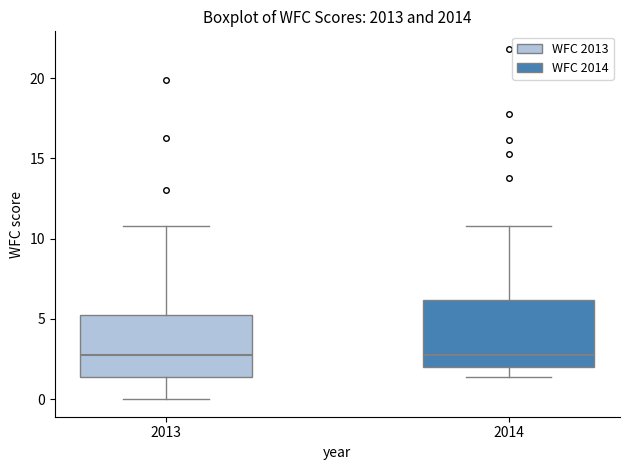

Reading left to right, read every box against the y-axis: the position of its median line, the range the box covers, and the ends of its whiskers. The values are not printed on the chart, so give them approximately, as read against the axis.

2013: median 3.0, box 1.5 to 5.5, whiskers 0.0 to 11.0
2014: median 2.5, box 2.0 to 6.0, whiskers 1.5 to 11.0